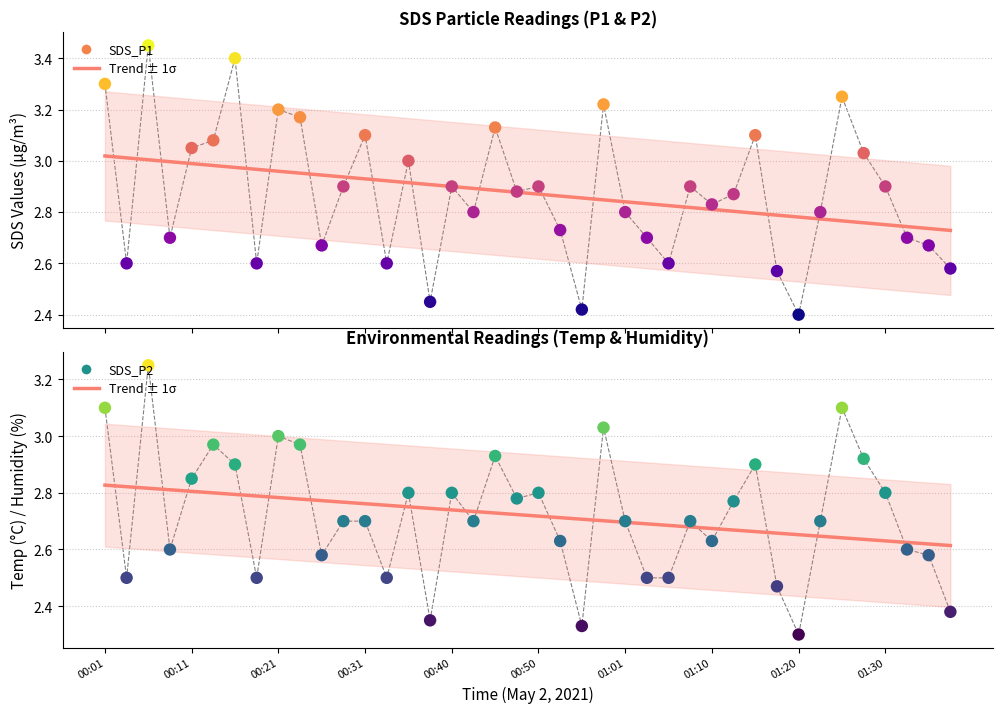

Which series contains the lowest Y value?

SDS_P2